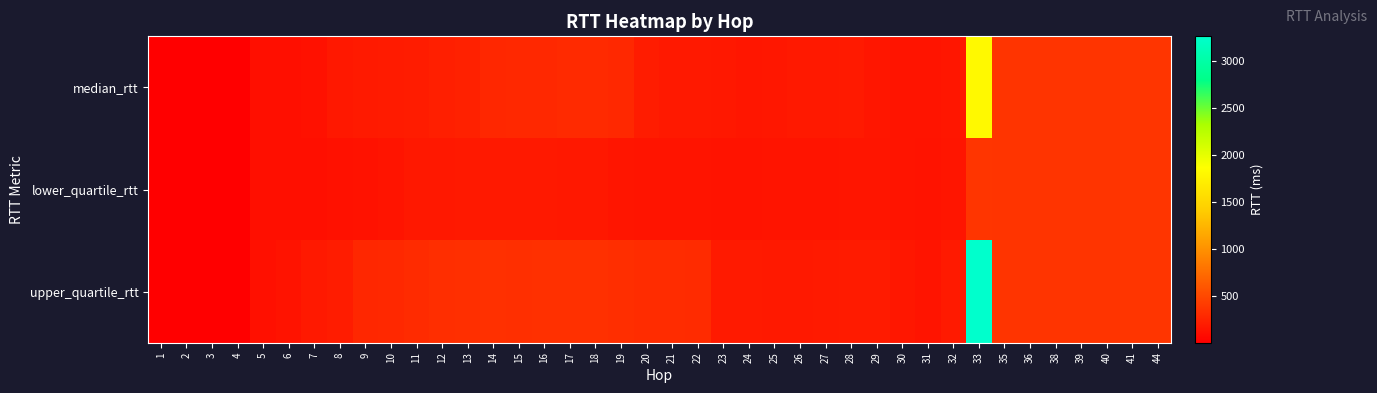

Reading right to left, transcribe all the data shown in this chart.

median_rtt: 44=365.1	41=366.6	40=362.9	39=361.1	38=361.6	36=362.3	35=361.8	33=1814.0	32=155.8	31=141.5	30=146.5	29=158.5	28=179.3	27=176.6	26=174.7	25=163.1	24=157.9	23=168.0	22=173.9	21=173.5	20=202.2	19=284.8	18=299.4	17=297.1	16=277.1	15=274.8	14=273.7	13=235.8	12=217.7	11=202.7	10=190.8	9=184.4	8=171.2	7=123.4	6=111.6	5=111.6	4=1.4	3=0.8	2=0.7	1=0.5
lower_quartile_rtt: 44=365.1	41=366.6	40=362.9	39=361.1	38=361.6	36=362.3	35=361.8	33=364.8	32=152.6	31=140.5	30=141.2	29=147.2	28=147.4	27=145.8	26=143.1	25=141.7	24=139.3	23=138.8	22=141.0	21=143.0	20=145.5	19=148.5	18=167.6	17=168.4	16=173.6	15=176.9	14=178.4	13=172.7	12=171.9	11=169.7	10=141.8	9=133.2	8=125.6	7=111.6	6=109.9	5=110.4	4=1.2	3=0.7	2=0.6	1=0.4
upper_quartile_rtt: 44=365.1	41=366.6	40=362.9	39=361.1	38=361.6	36=362.3	35=361.8	33=3263.3	32=179.8	31=146.5	30=161.8	29=191.5	28=187.9	27=180.4	26=178.5	25=178.8	24=178.9	23=179.8	22=303.6	21=308.2	20=309.9	19=323.2	18=335.9	17=335.5	16=334.8	15=328.7	14=334.5	13=329.0	12=323.7	11=303.3	10=275.5	9=270.3	8=198.7	7=178.1	6=136.5	5=117.2	4=3.0	3=1.0	2=0.8	1=0.6